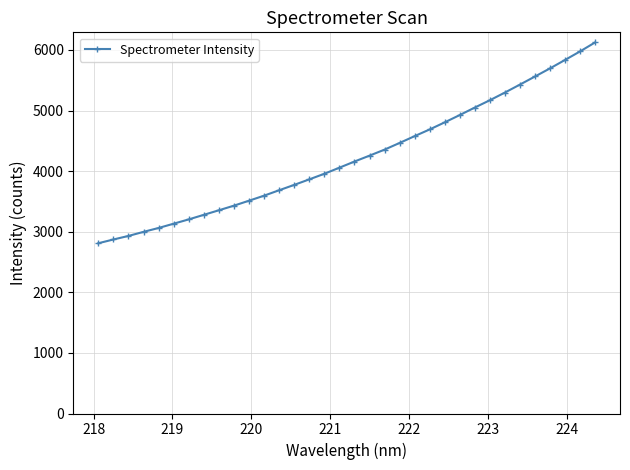

What is the difference between the second highest and second lowest values?

3104.4